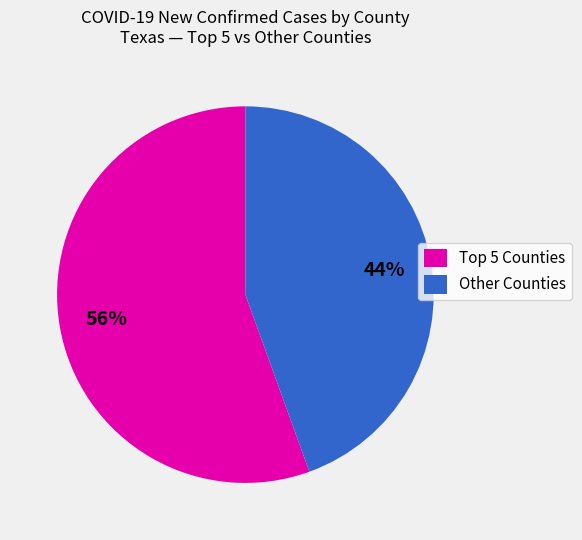

Which category has the smallest portion of the pie?

Other Counties